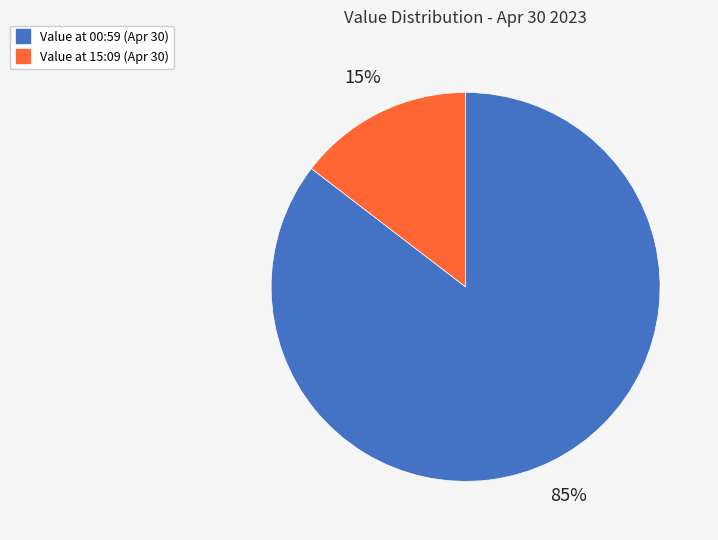

Does any single category account for the majority?

Yes